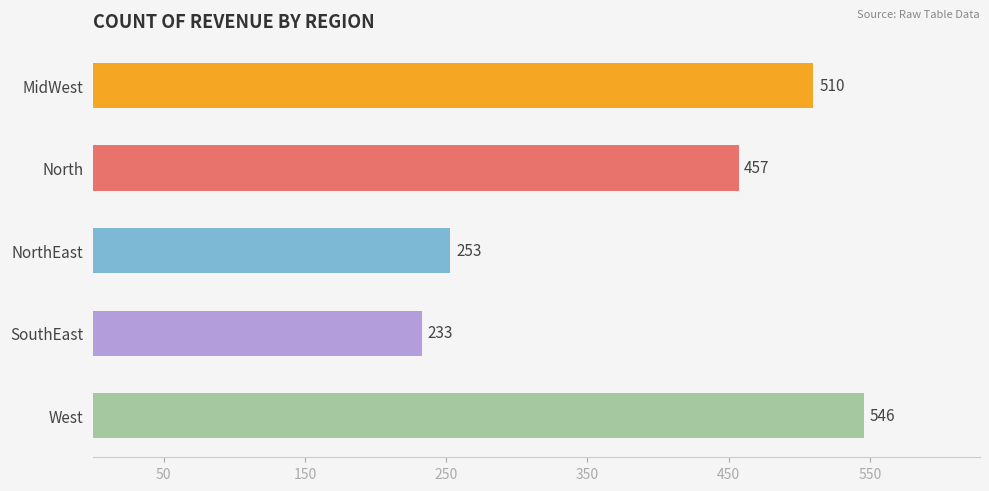

Where is the data nearest to the value 389?

North